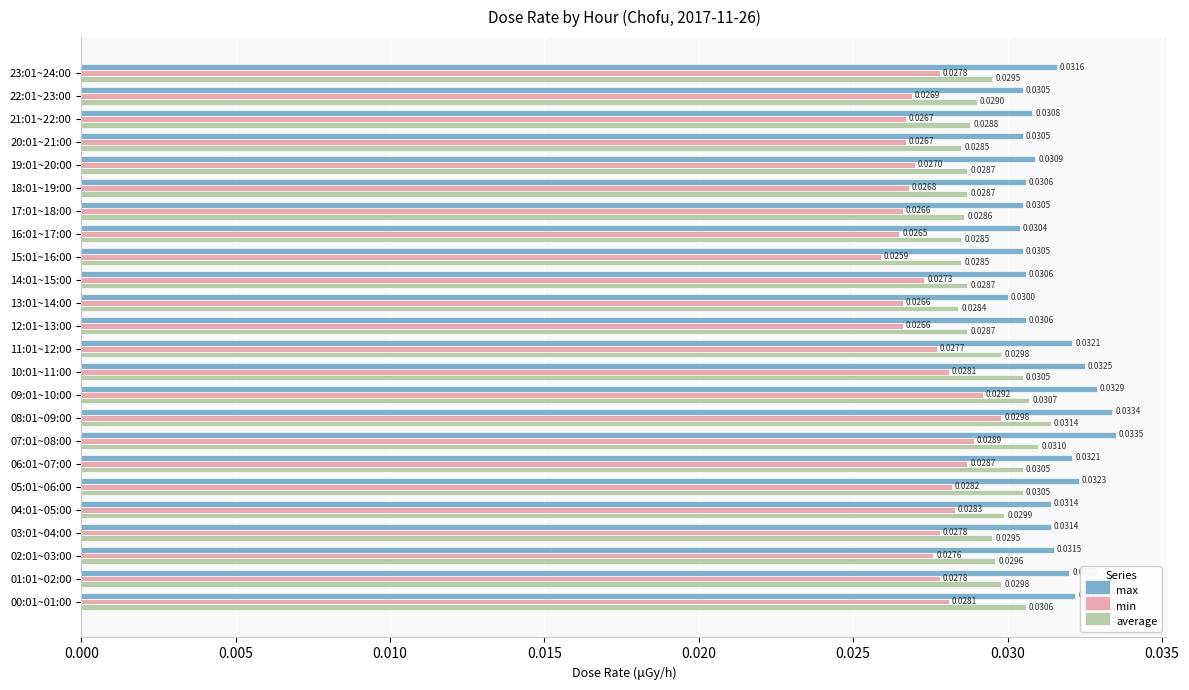

At how many categories does at least one series exceed 0?

24